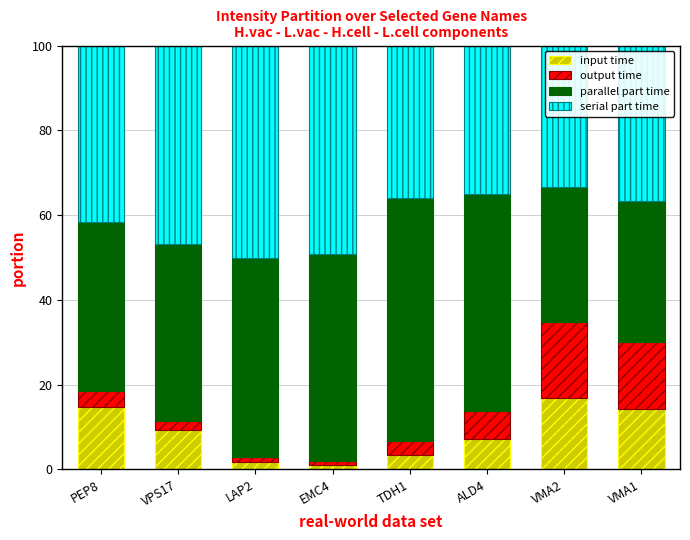

What is the total value across all series at VMA1?

100.0